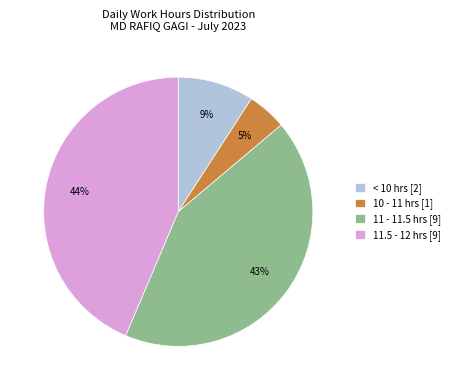

Combined, do 10 - 11 hrs [1] and 11.5 - 12 hrs [9] account for over 50%?

No